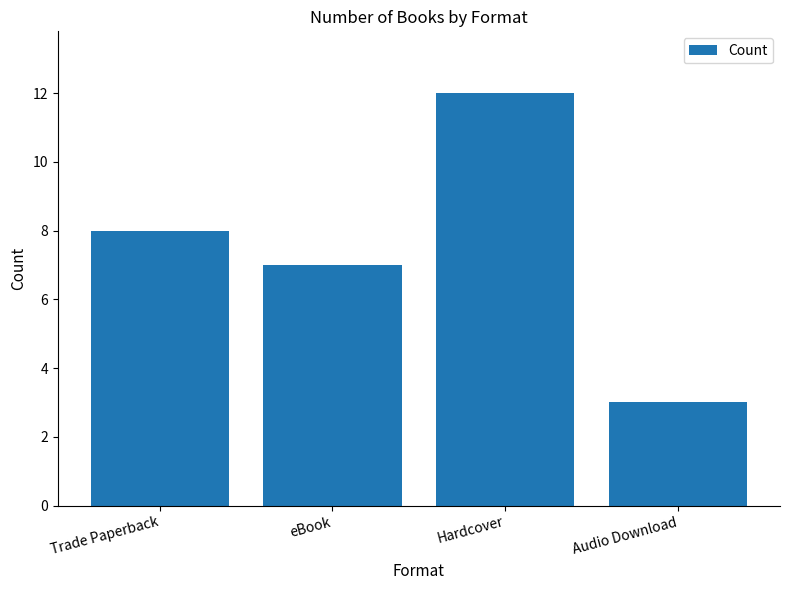

What is the change in value from Trade Paperback to Audio Download?

-5